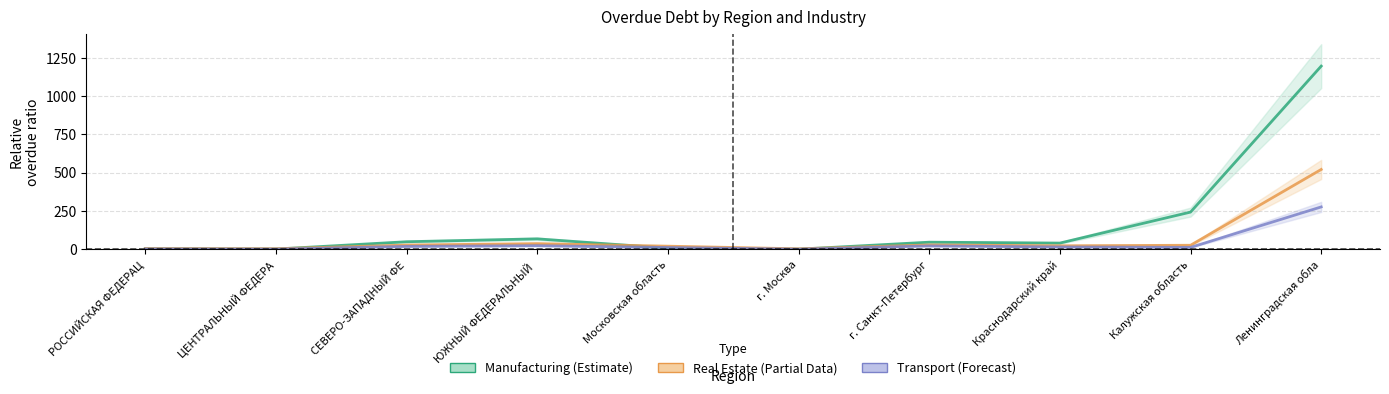

At which category is the sum across all series the highest?

Ленинградская обла